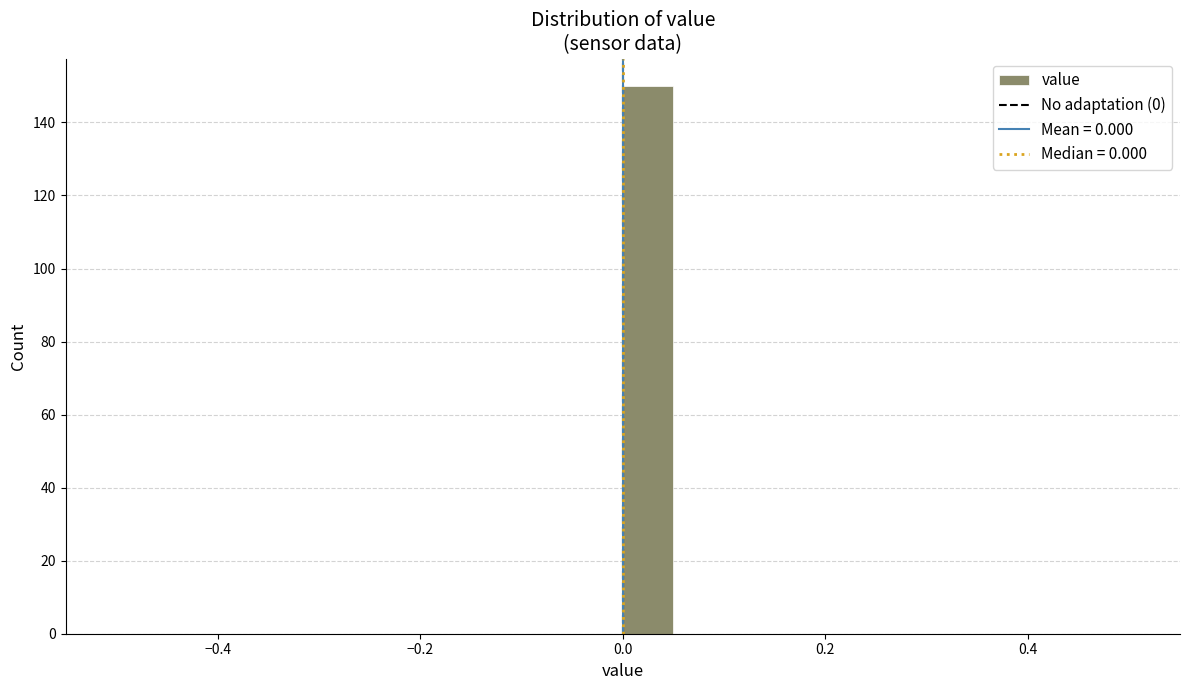

Read against the x-axis, roughly where is the centre of the tallest bar?

0.02